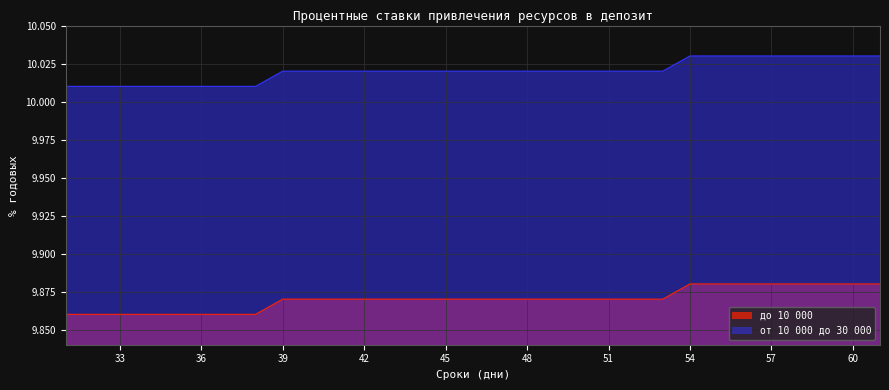

Reading left to right, transcribe all the data shown in this chart.

до 10 000: 10.0	10.0	10.0	10.0	10.0	10.0	10.0	10.0	10.0	10.0	10.0	10.0	10.0	10.0	10.0	10.0	10.0	10.0	10.0	10.0	10.0	10.0	10.0	10.0	10.0	10.0	10.0	10.0	10.0	10.0	10.0
от 10 000 до 30 000: 9.9	9.9	9.9	9.9	9.9	9.9	9.9	9.9	9.9	9.9	9.9	9.9	9.9	9.9	9.9	9.9	9.9	9.9	9.9	9.9	9.9	9.9	9.9	9.9	9.9	9.9	9.9	9.9	9.9	9.9	9.9